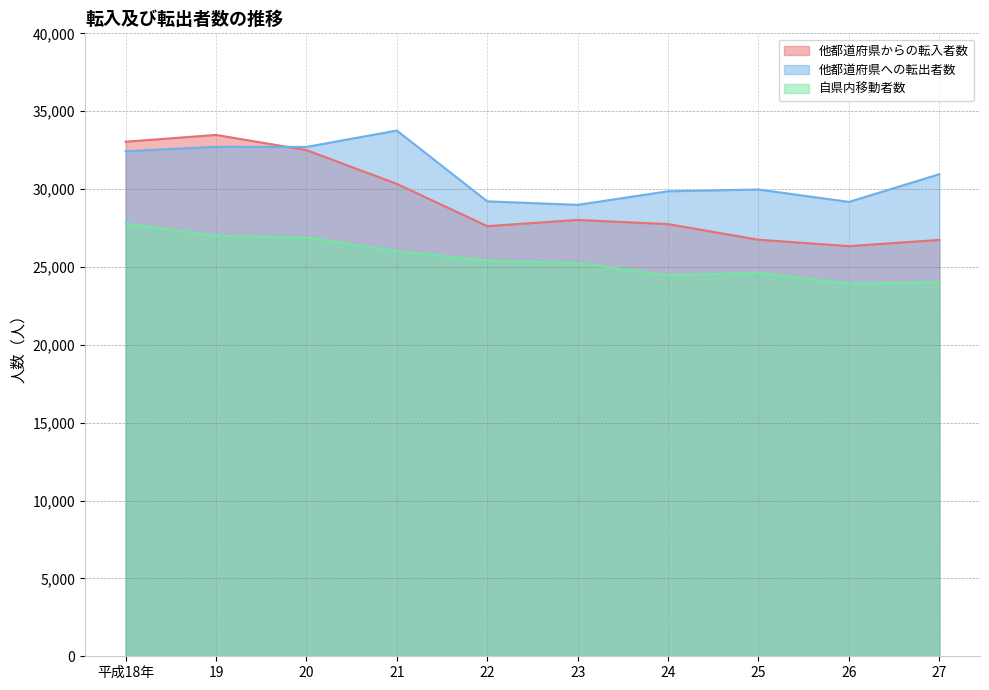

How many series are shown in this chart?

3